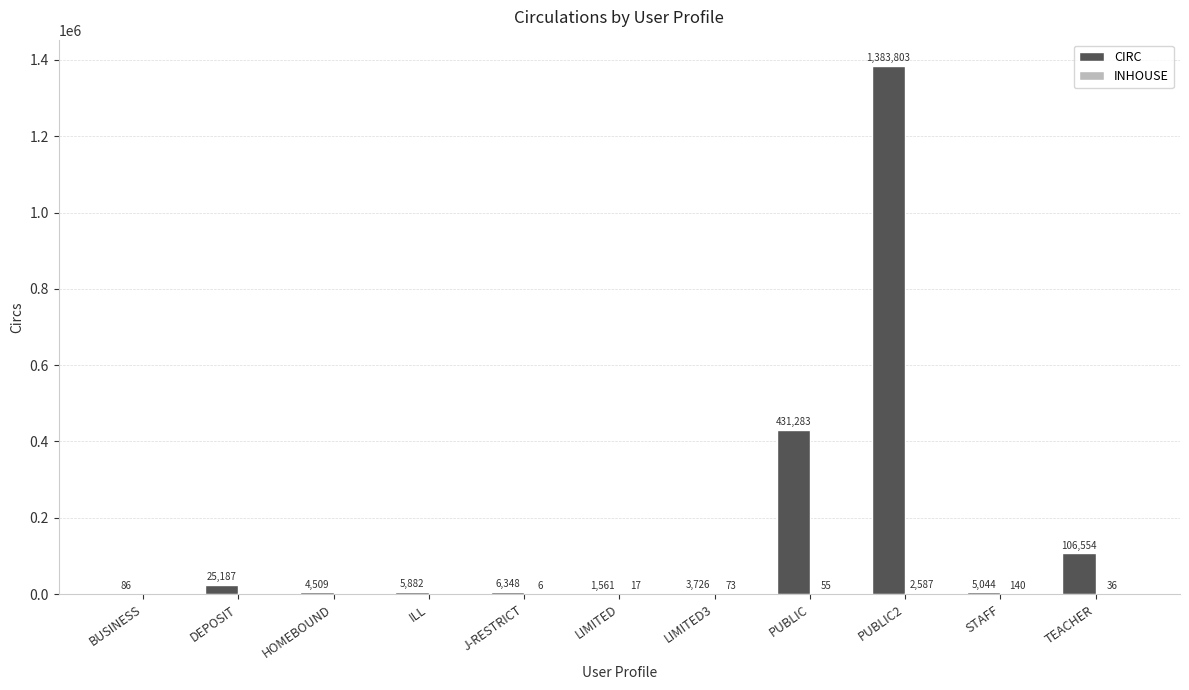

Are the bars grouped side by side (vs. stacked)?

Yes